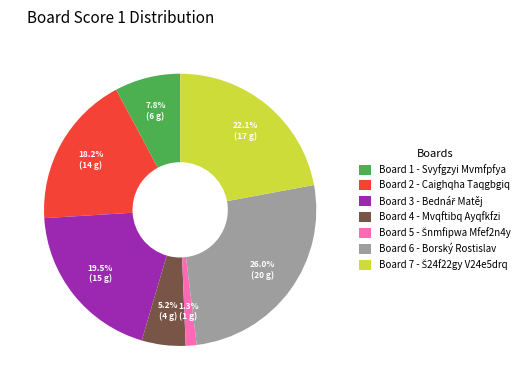

Which has a higher value, Board 2 - Caighqha Taqgbgiq or Board 6 - Borský Rostislav?

Board 6 - Borský Rostislav